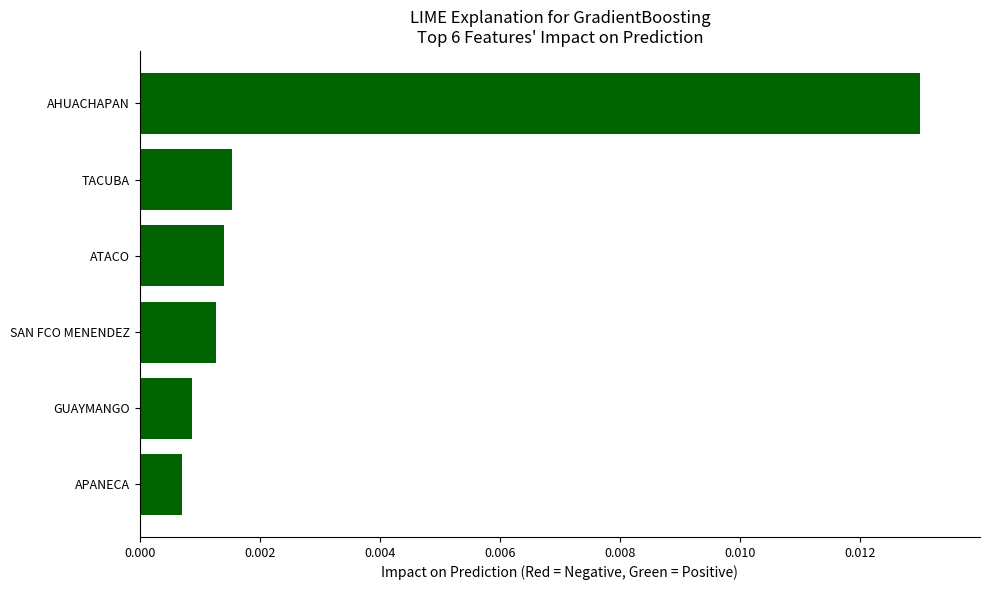

How many bars are there in total?

6